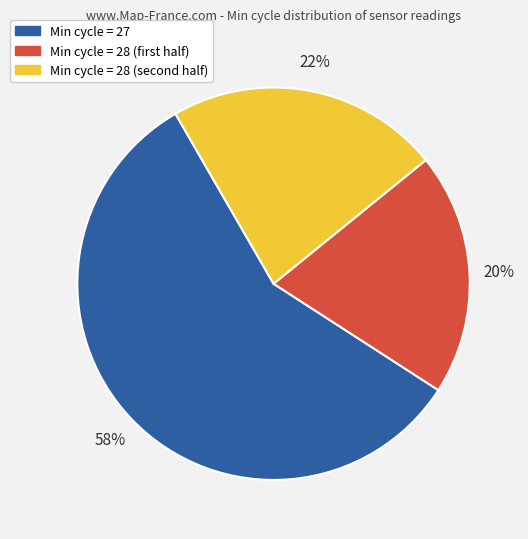

To the nearest percent, what is the difference between the largest and smallest slice percentages?

38%